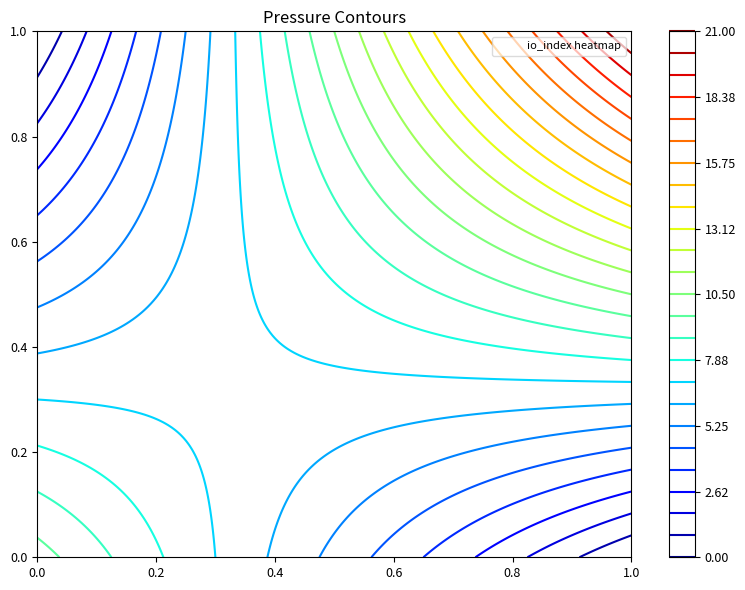

Is it true that 48b7ccfbedeb1e1a5eacfc148e15bf66975a96a equals 1 at direction?

True